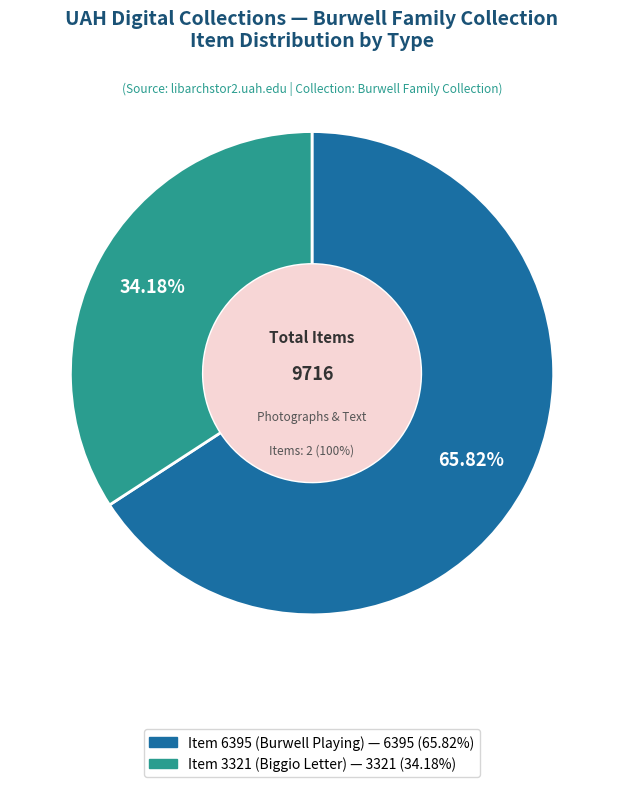

To the nearest percent, what portion does Item 6395 (Burwell Playing) represent?

66%